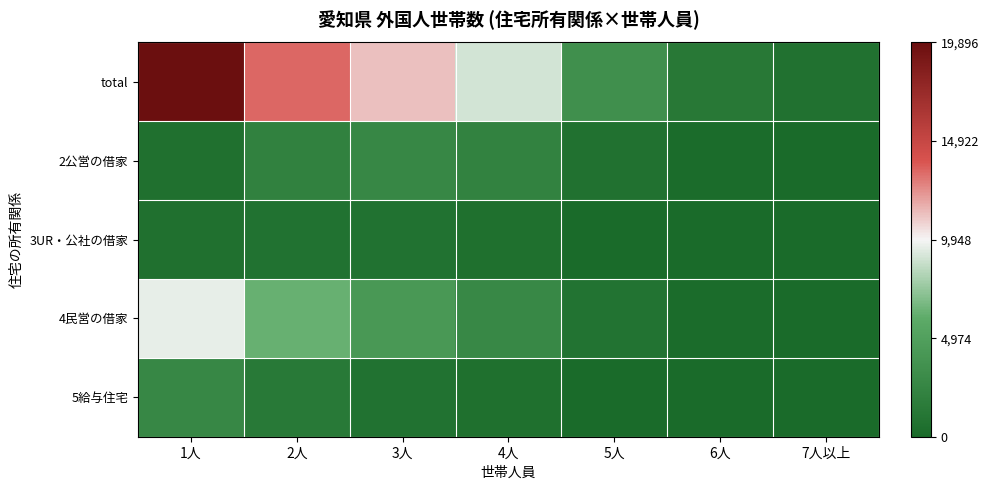

Reading left to right, extract all data points from this chart.

total: 1人=19896	2人=13442	3人=11263	4人=9087	5人=3454	6人=1258	7人以上=658
2公営の借家: 1人=618	2人=2120	3人=2695	4人=2207	5人=664	6人=161	7人以上=50
3UR・公社の借家: 1人=602	2人=762	3人=728	4人=478	5人=146	6人=32	7人以上=17
4民営の借家: 1人=9612	2人=6273	3人=4209	4人=2733	5人=790	6人=181	7人以上=73
5給与住宅: 1人=2654	2人=1363	3人=731	4人=472	5人=112	6人=0	7人以上=0